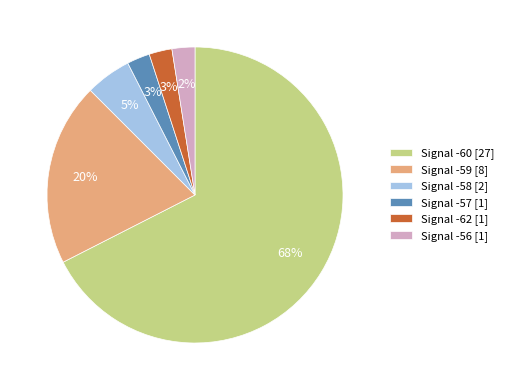

Between Signal -60 [27] and Signal -62 [1], which is larger?

Signal -60 [27]